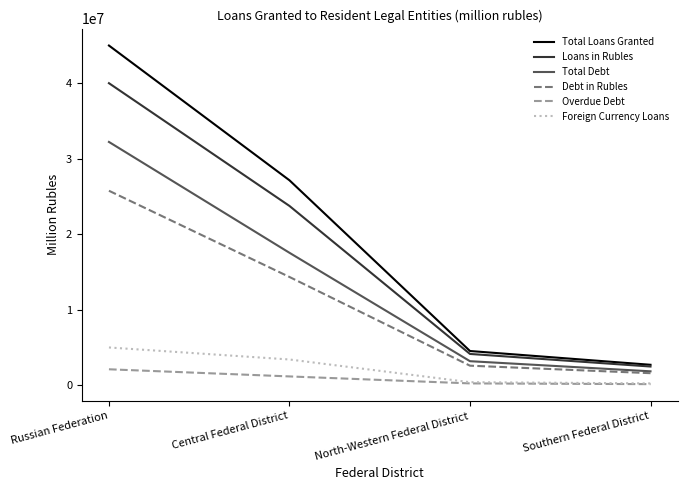

The value of Foreign Currency Loans at Central Federal District is 3398391. True or false?

True